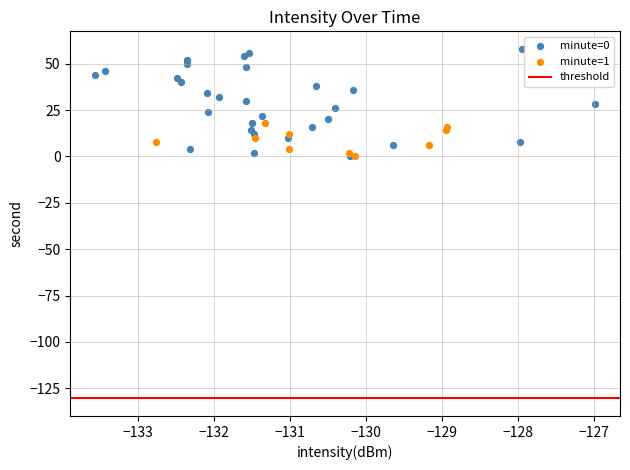

Which series has the widest spread of Y values?

minute=0